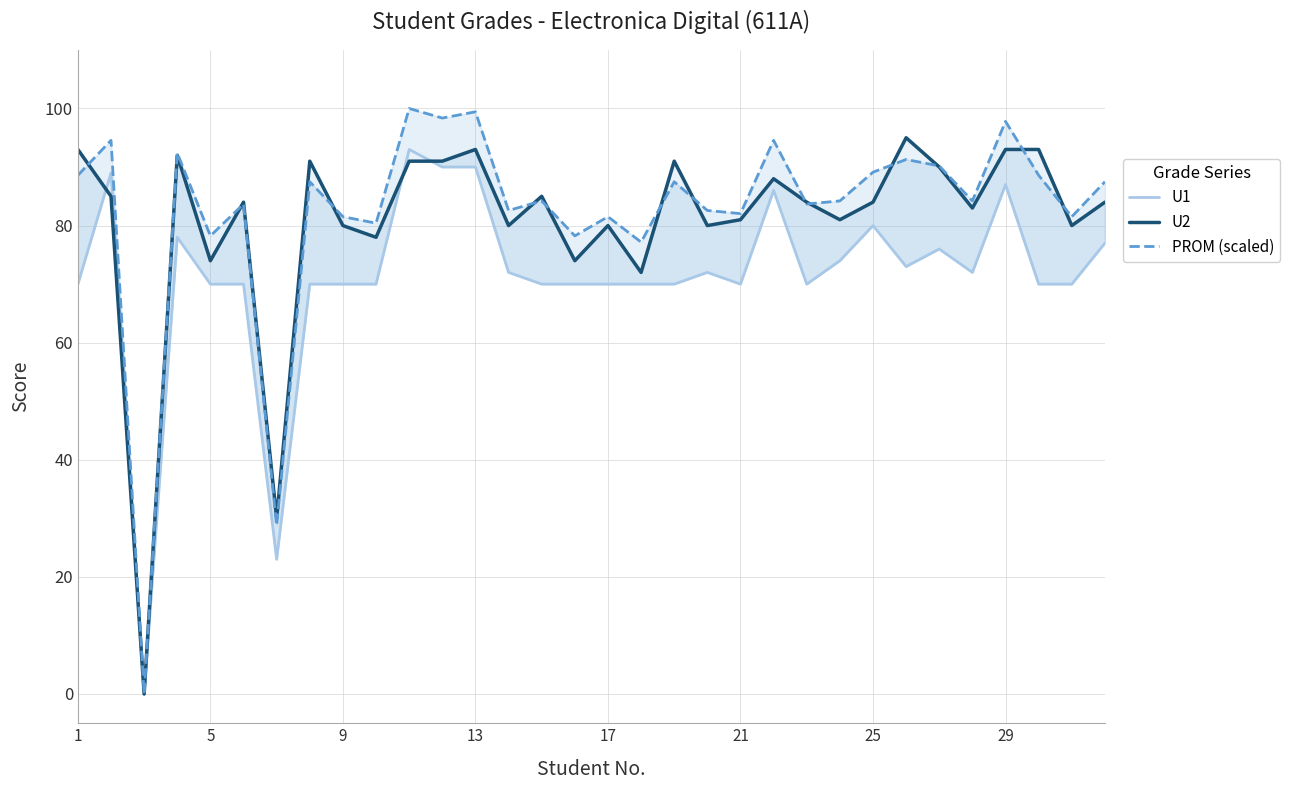

How many categories are shown in the chart?

32